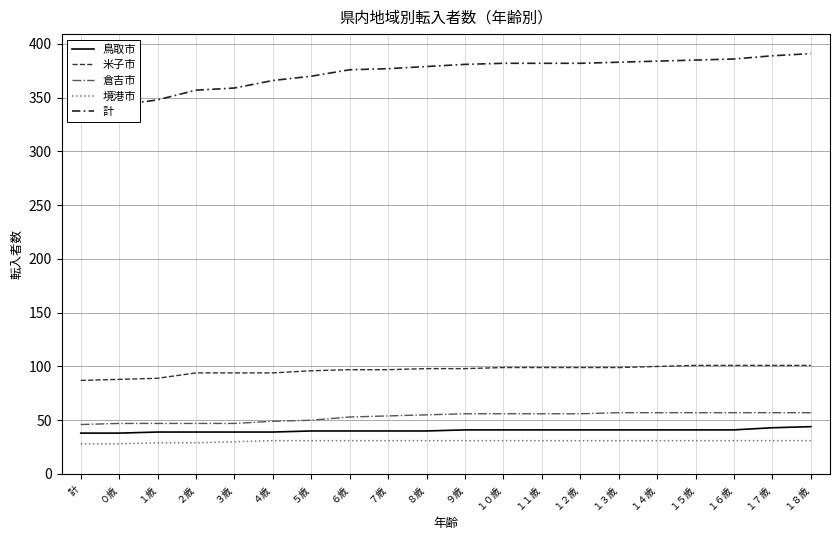

What are all the series names shown in the legend?

鳥取市, 米子市, 倉吉市, 境港市, 計